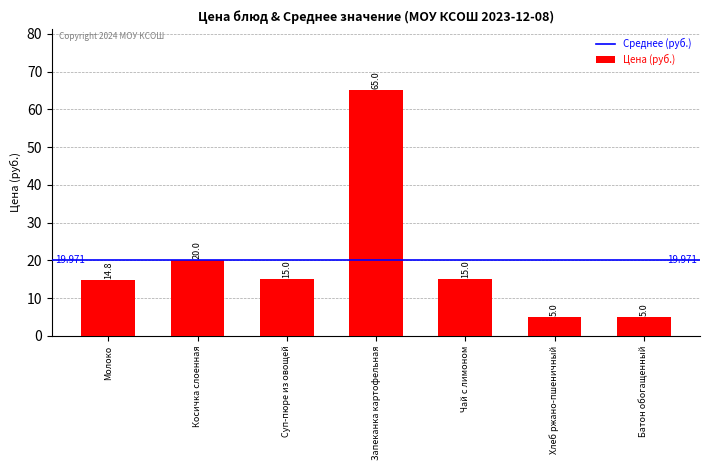

At which category does the chart reach its peak across all series?

Запеканка картофельная